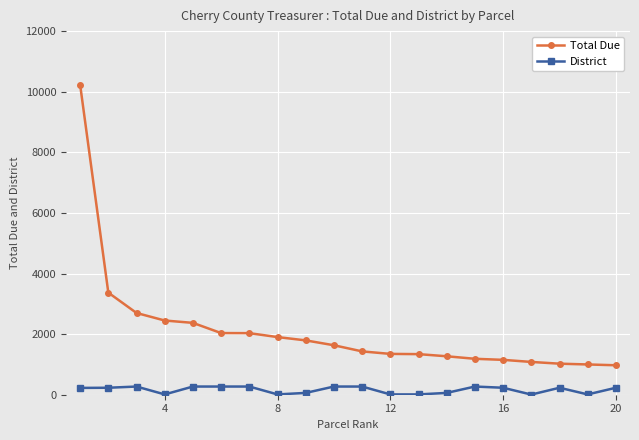

What is the value of the Total Due point at the 17th from the left?

1081.9